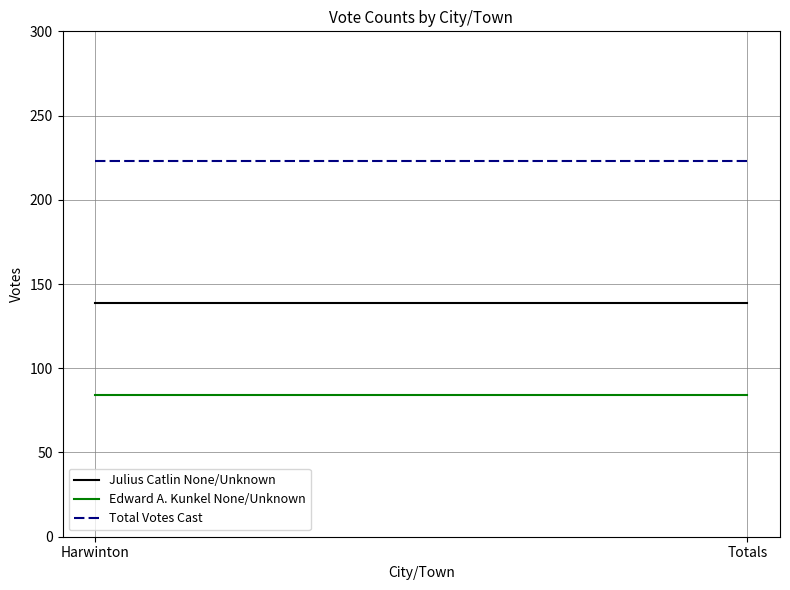

Is it true that Julius Catlin None/Unknown equals 139 at Harwinton?

True